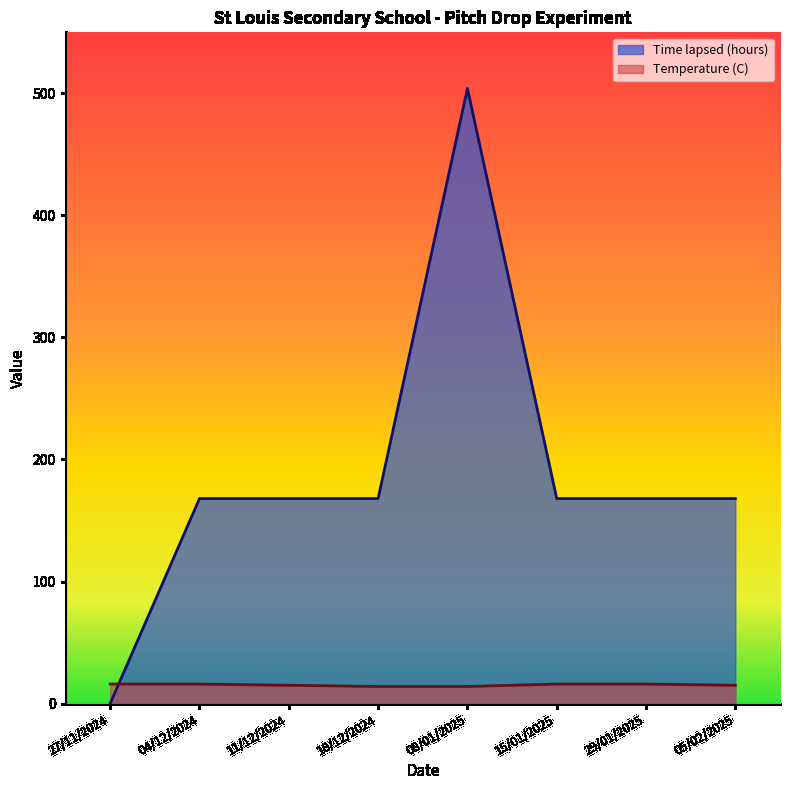

True or false: Temperature (C) has a value of 15 at 05/02/2025.

True